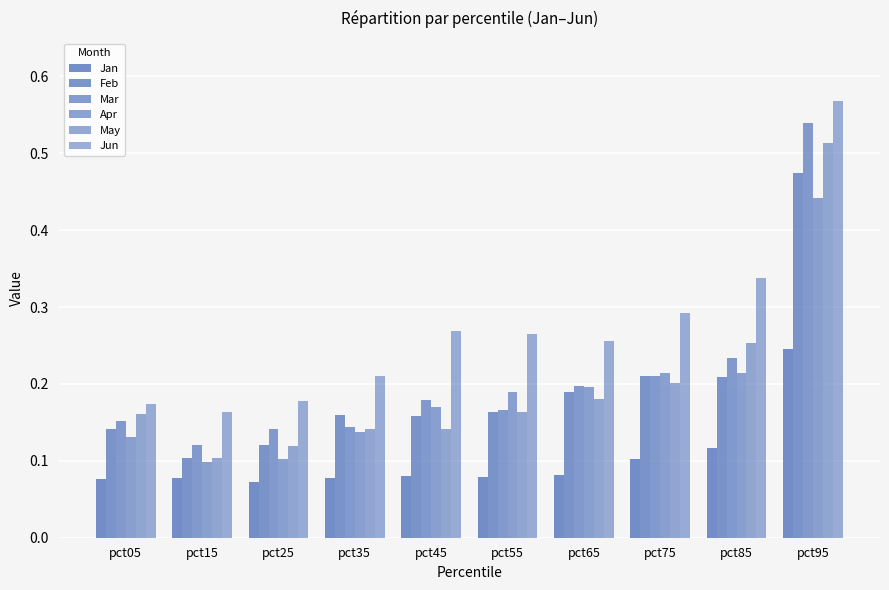

Does the chart contain any negative values?

No